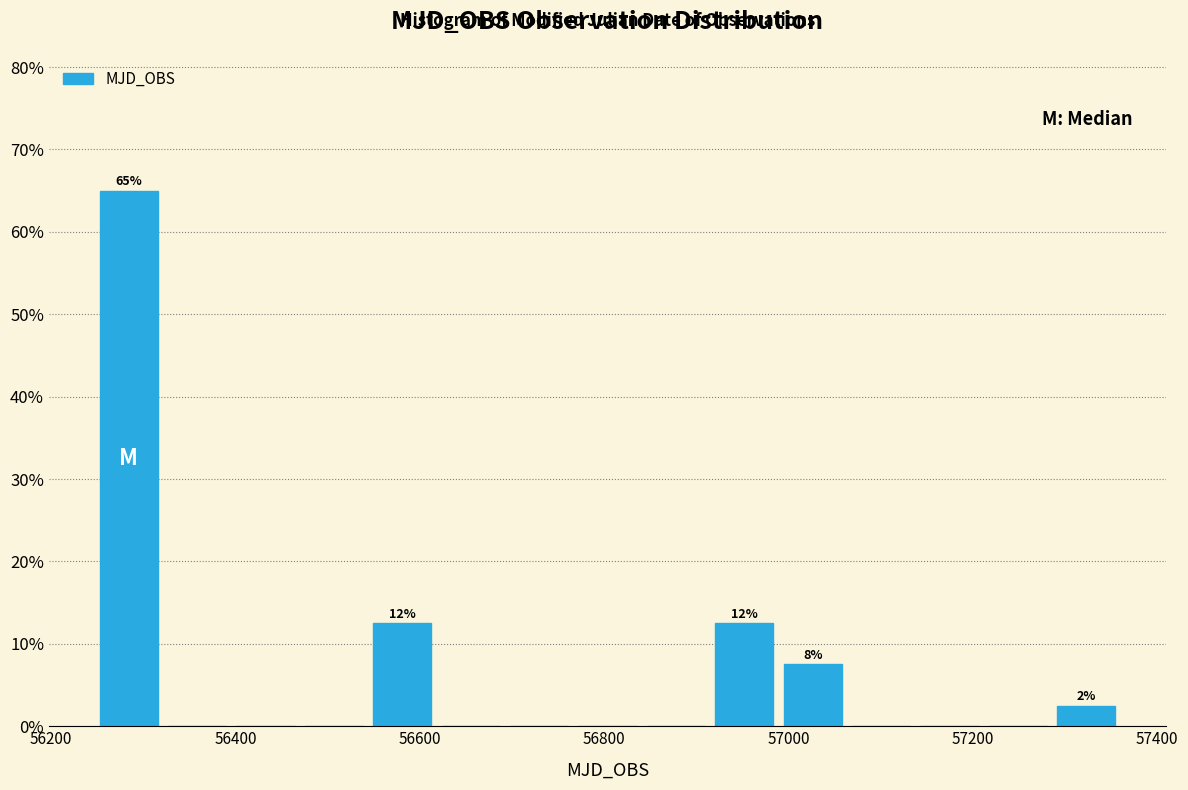

Read against the x-axis, roughly where is the centre of the tallest bar?

56280